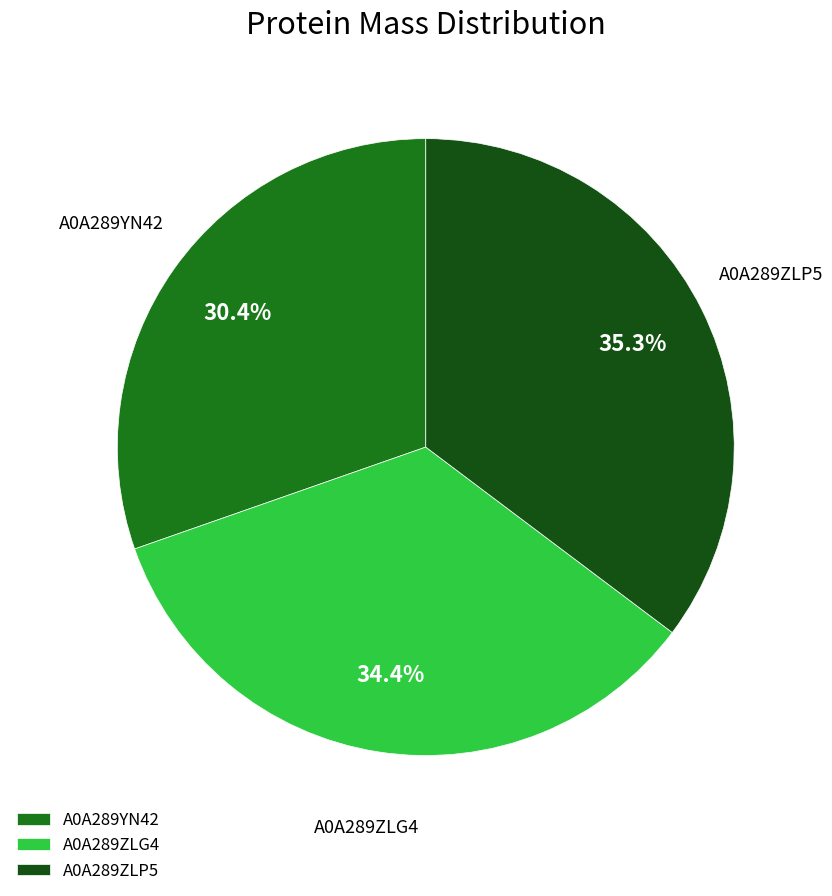

Count the number of slices in the pie.

3